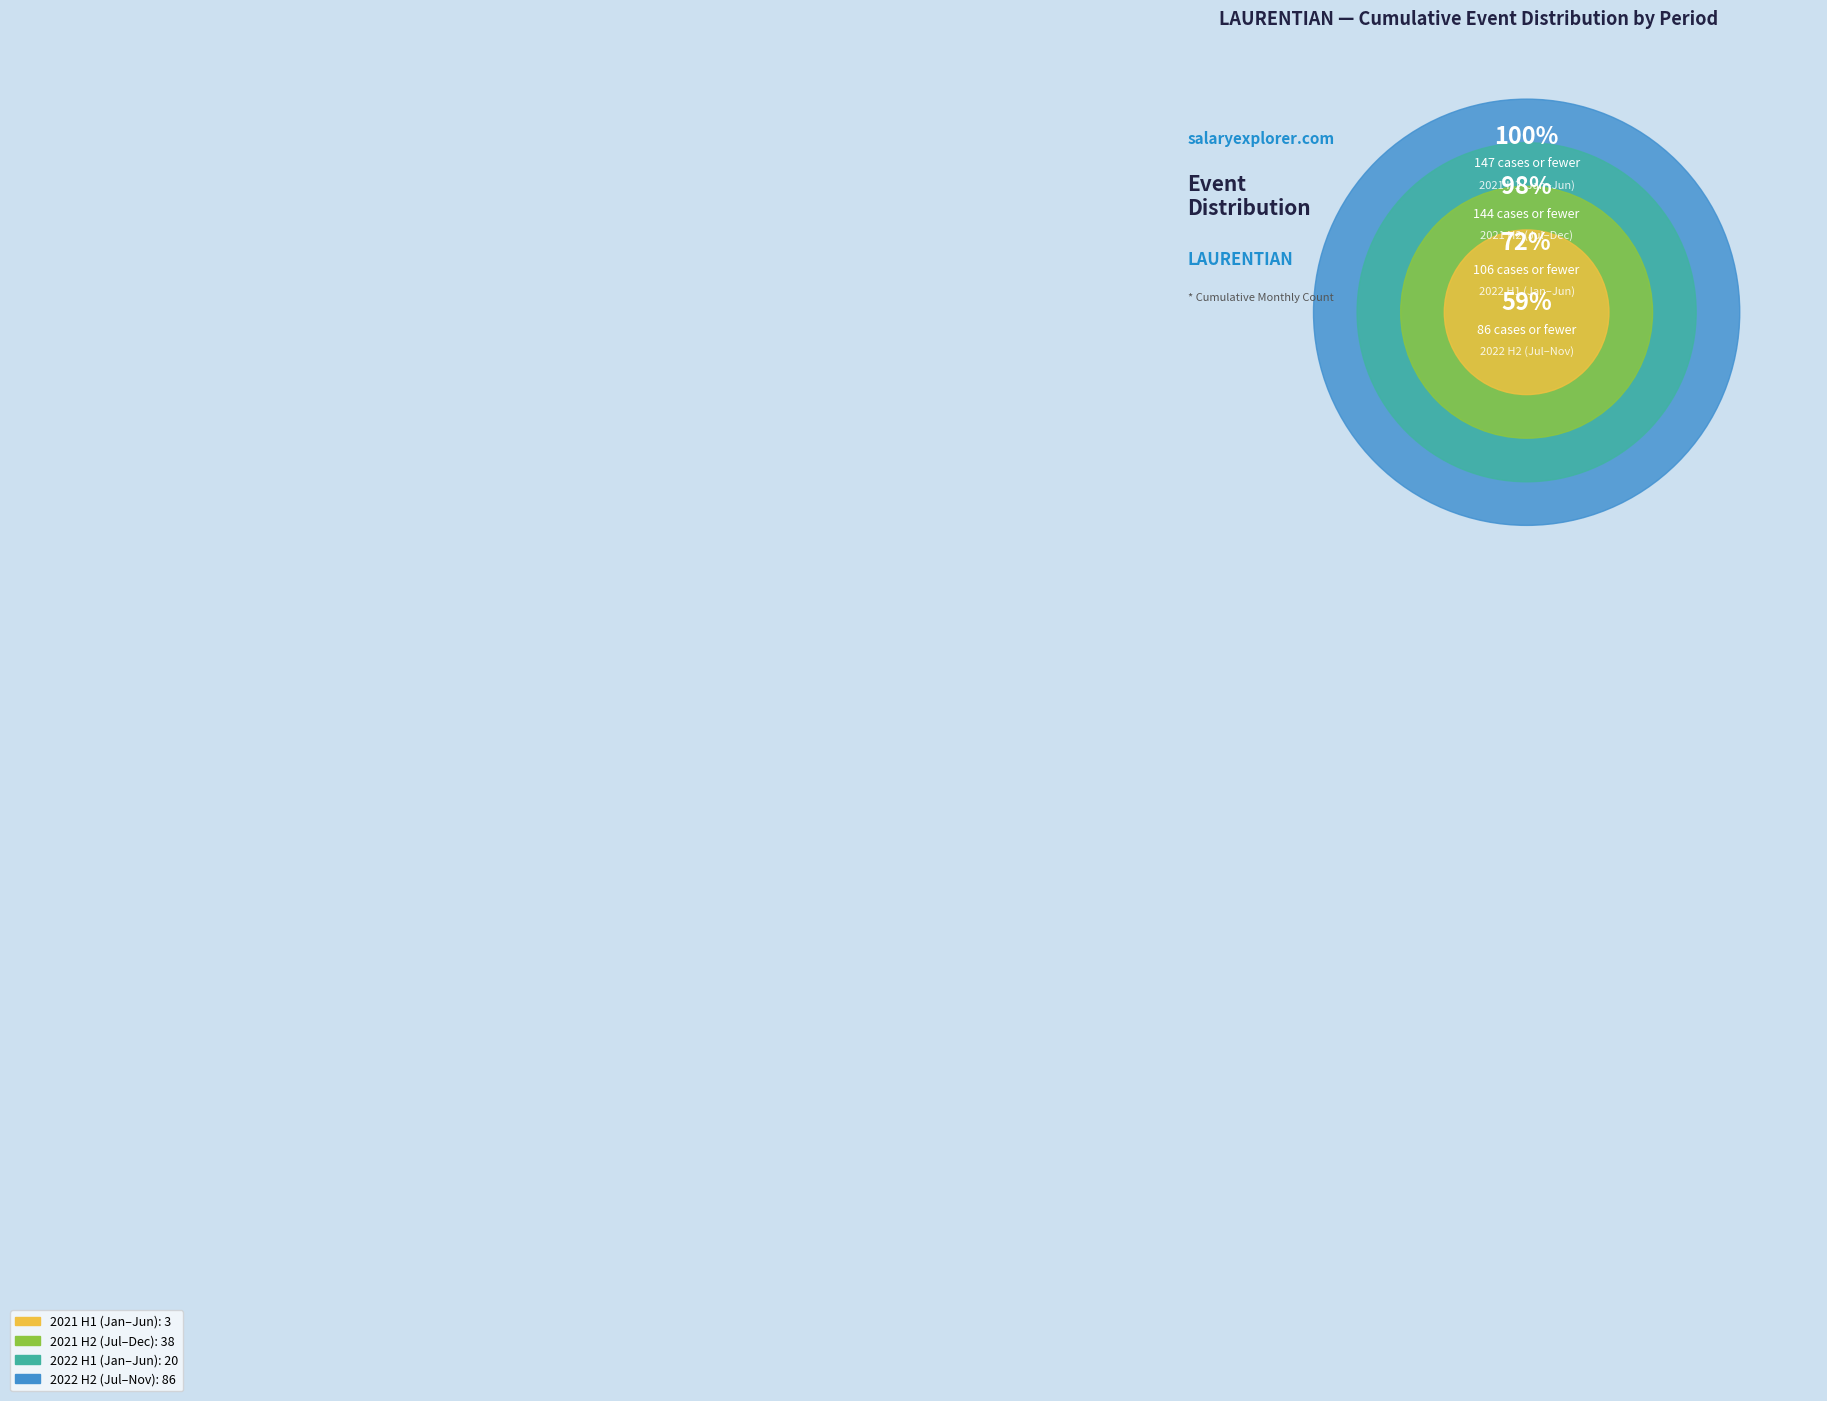

The 2021-11 slice represents 1% of the pie. True or false?

False